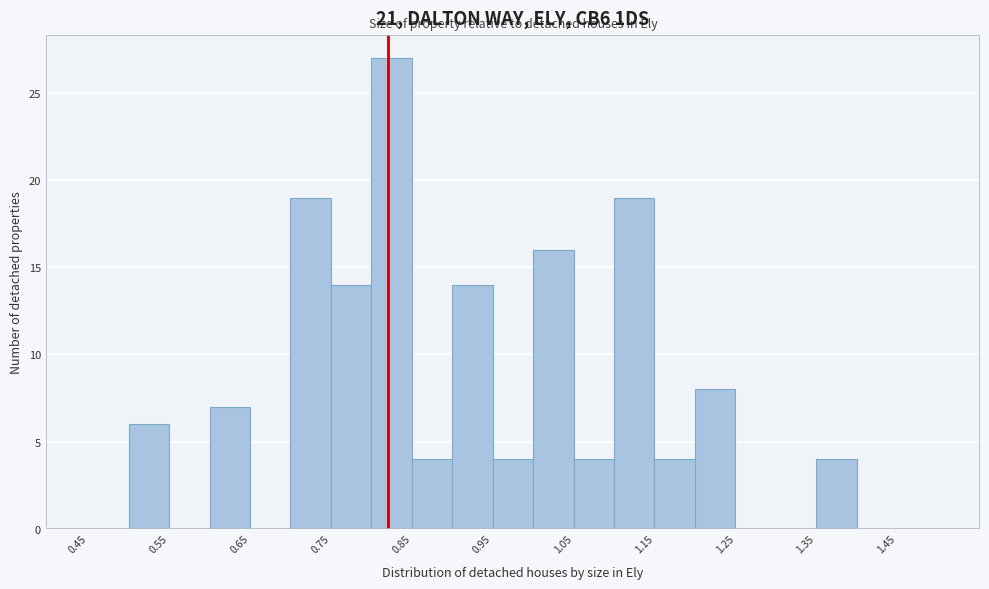

Reading left to right, transcribe this chart: for each bar, give the range it covers on the x-axis and its height. The values are not printed on the chart, so give them approximately, as read against the axis.

0.45 to 0.50: 0
0.50 to 0.55: 6
0.55 to 0.60: 0
0.60 to 0.65: 7
0.65 to 0.70: 0
0.70 to 0.75: 19
0.75 to 0.80: 14
0.80 to 0.85: 27
0.85 to 0.90: 4
0.90 to 0.95: 14
0.95 to 1.00: 4
1.00 to 1.05: 16
1.05 to 1.10: 4
1.10 to 1.15: 19
1.15 to 1.20: 4
1.20 to 1.25: 8
1.25 to 1.30: 0
1.30 to 1.35: 0
1.35 to 1.40: 4
1.40 to 1.45: 0
1.45 to 1.50: 0